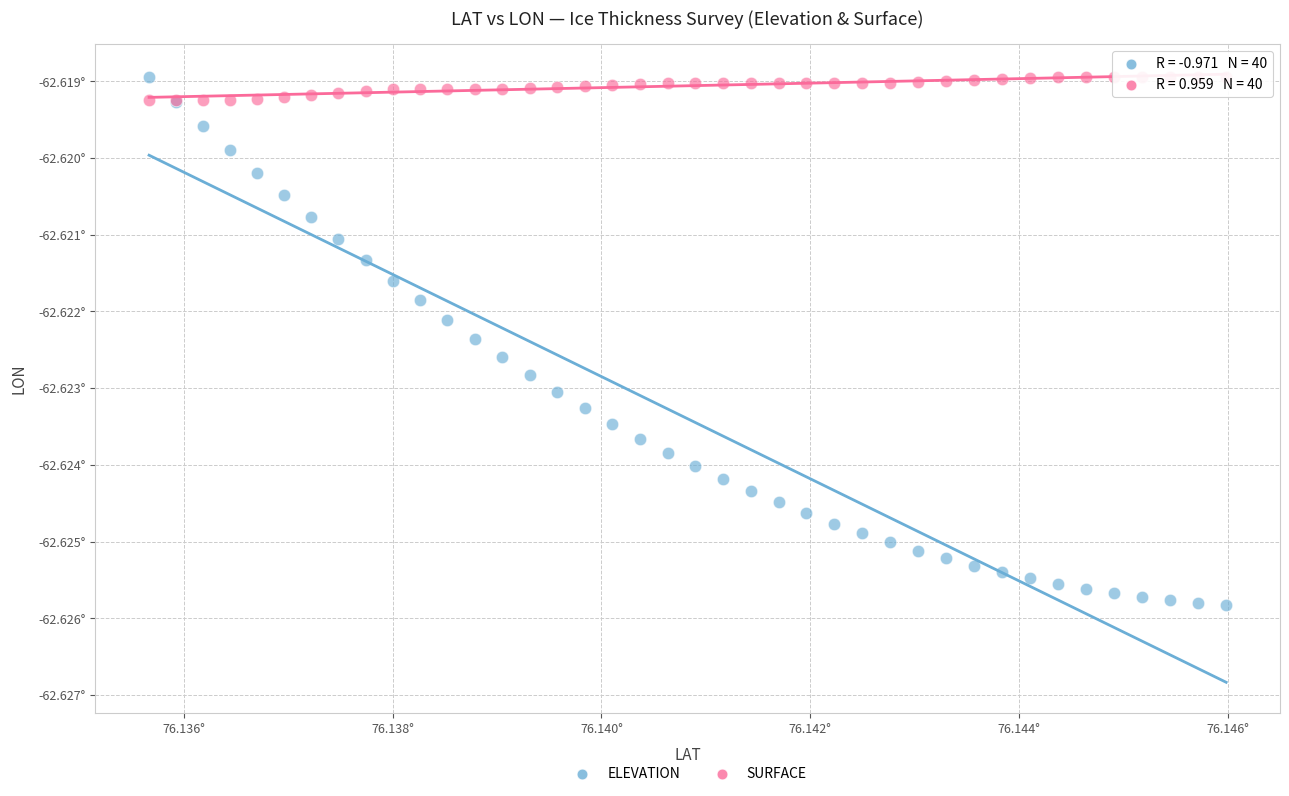

Which series has the largest Y range (max minus min)?

ELEVATION